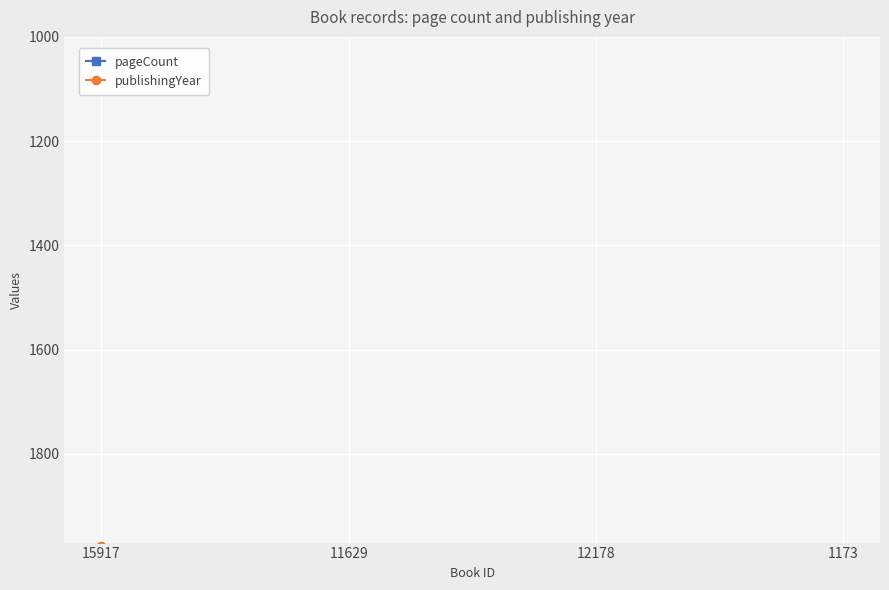

At which label does pageCount reach its peak?

12178